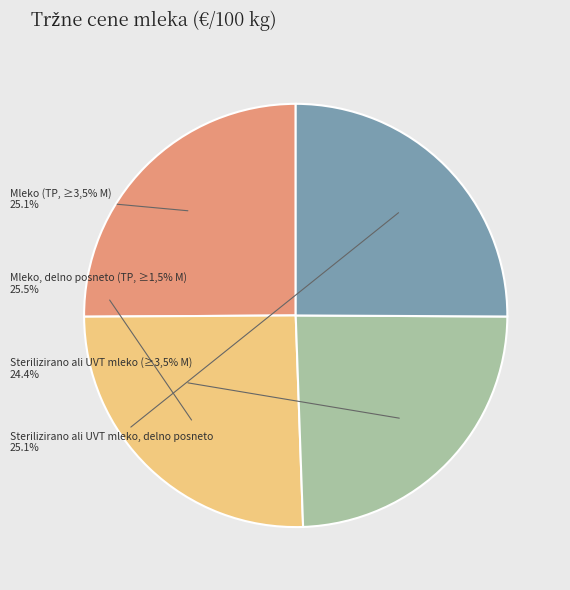

Approximately how many times larger is the value at Mleko (TP, ≥3,5% M) compared to Sterilizirano ali UVT mleko (≥3,5% M)?

1.0